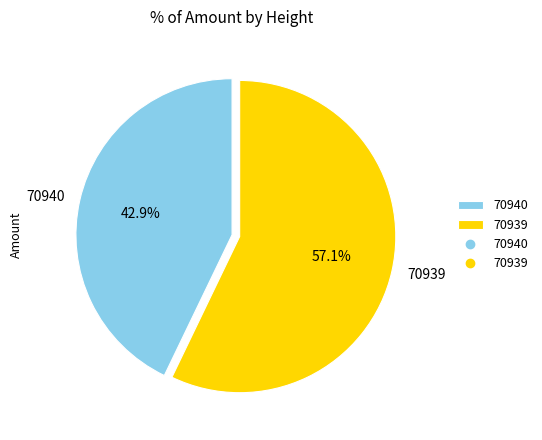

To the nearest percent, what is the combined percentage of 70939 and 70940?

100%